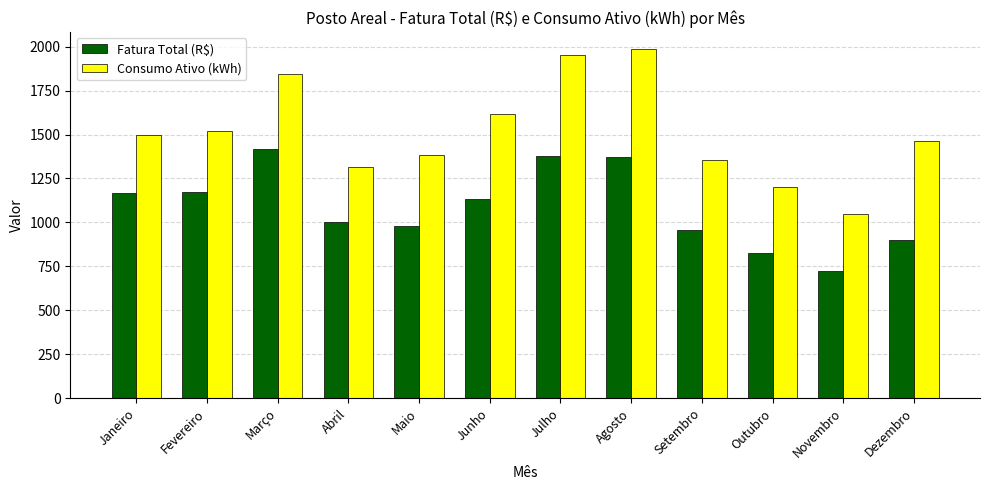

What is the difference between the Fatura Total (R$) values at Julho and Abril?

374.7